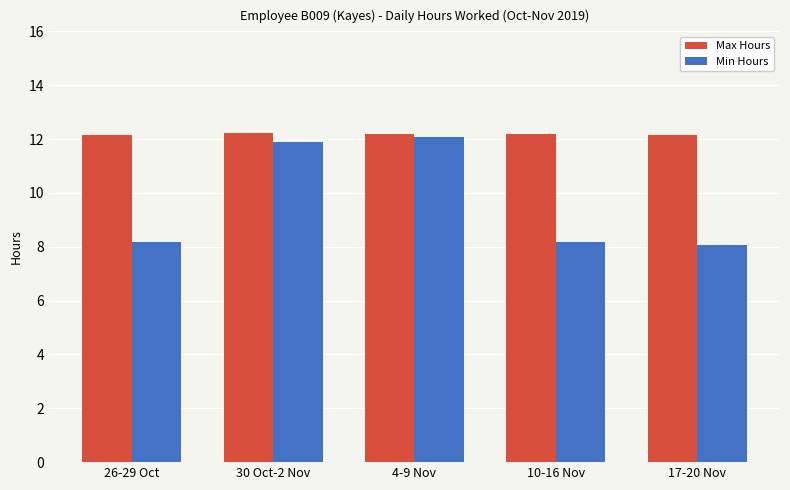

Count the number of data series in this chart.

2